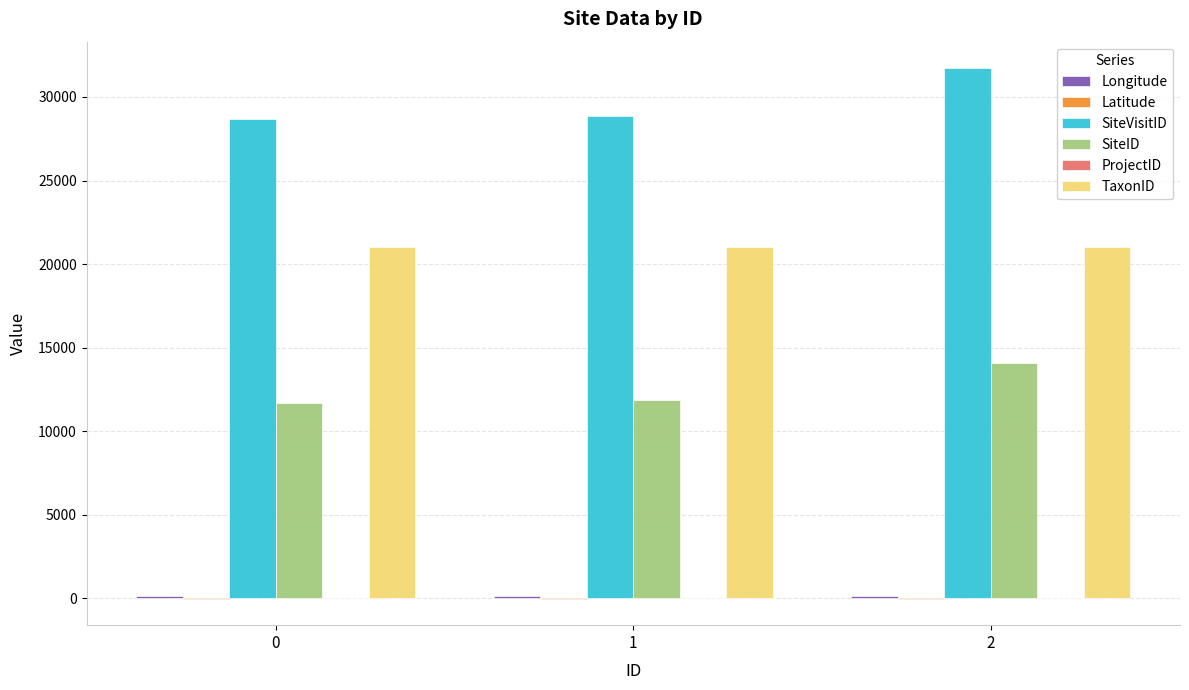

True or false: TaxonID has a value of 21034.0 at 1.

True